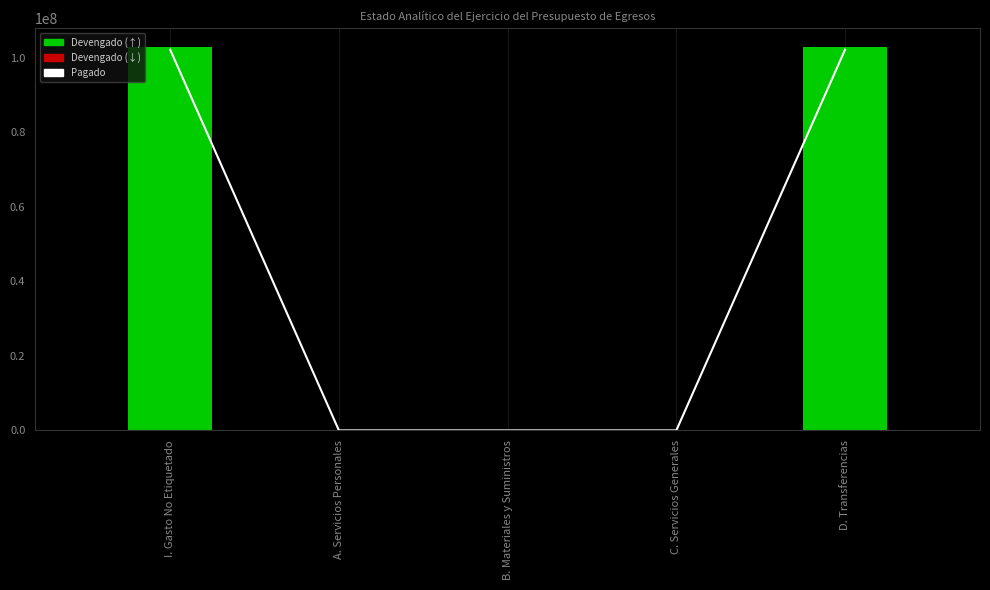

Count the values in the range 0 to 102153138.

5